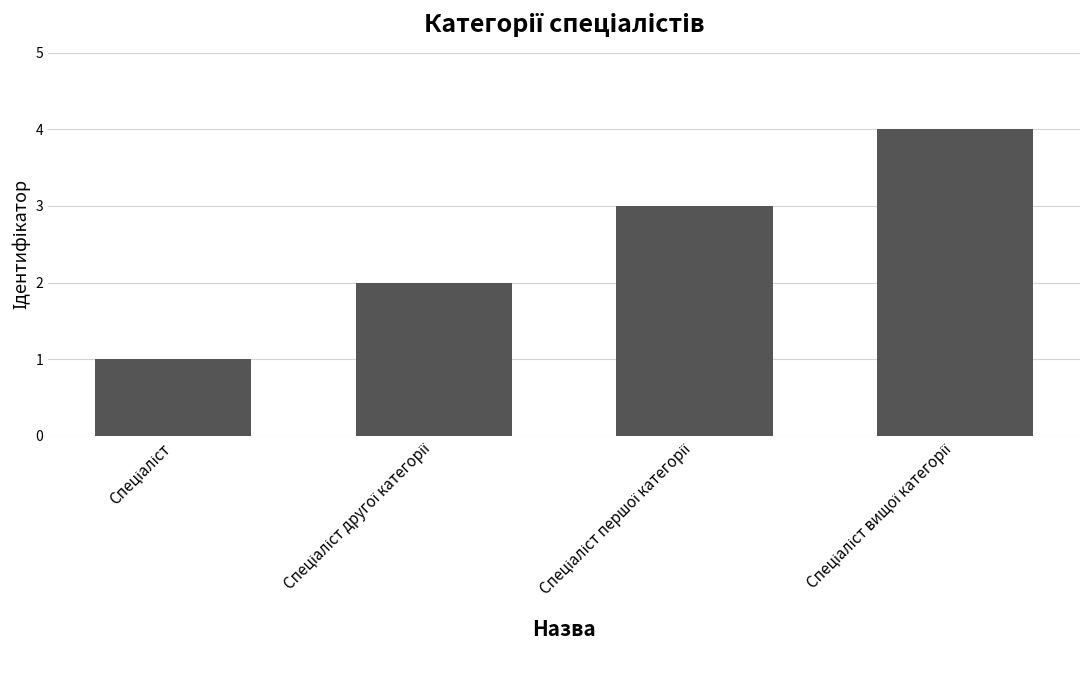

Reading right to left, what are all the values shown in this chart?

4	3	2	1